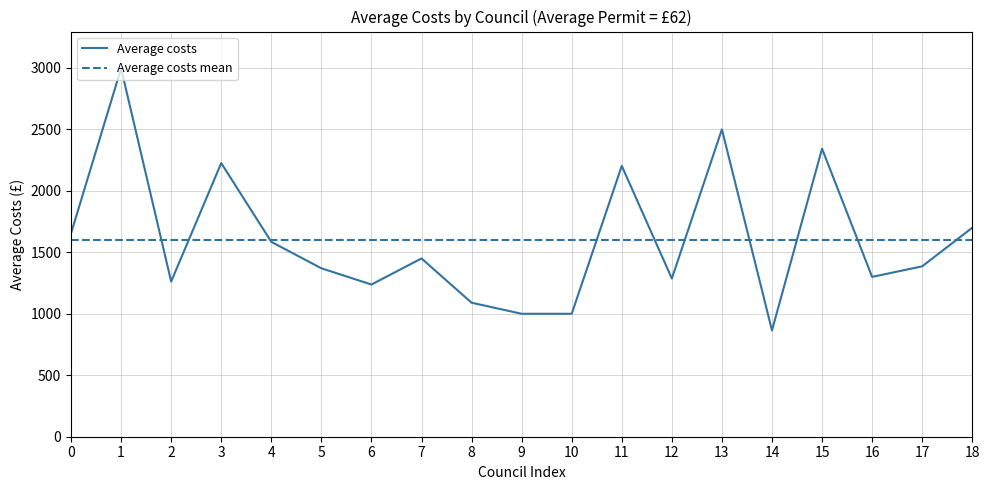

What is the highest value of the Average costs series?

2996.0